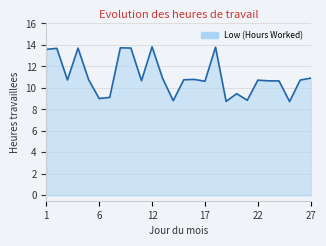

Does the chart have visible grid lines?

Yes